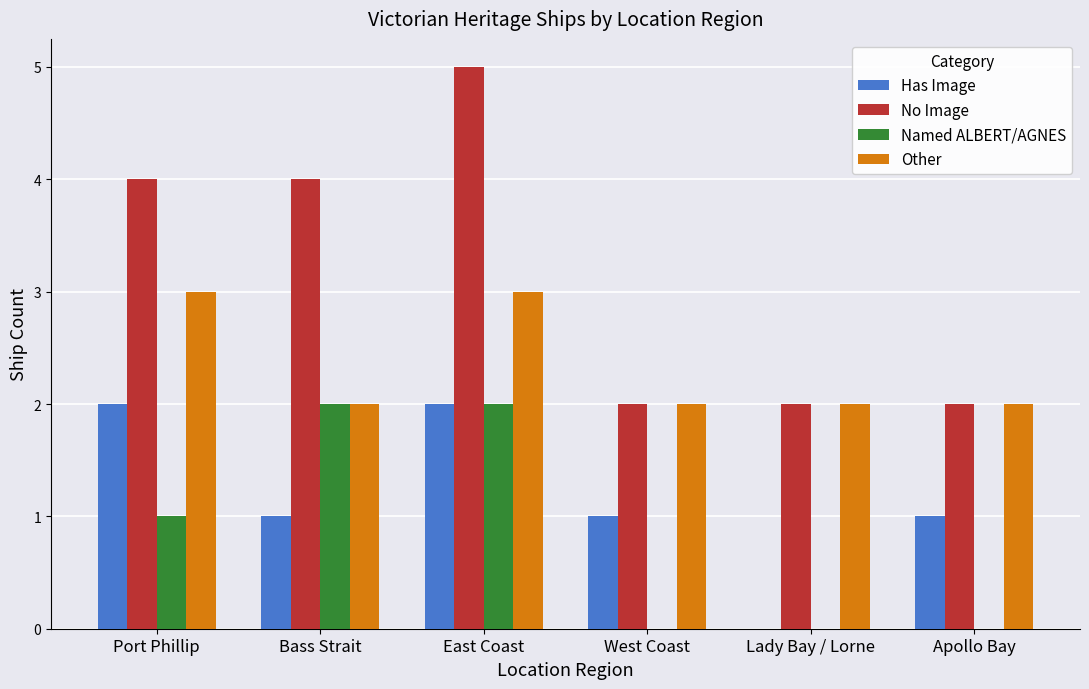

Read the No Image value at Port Phillip.

4